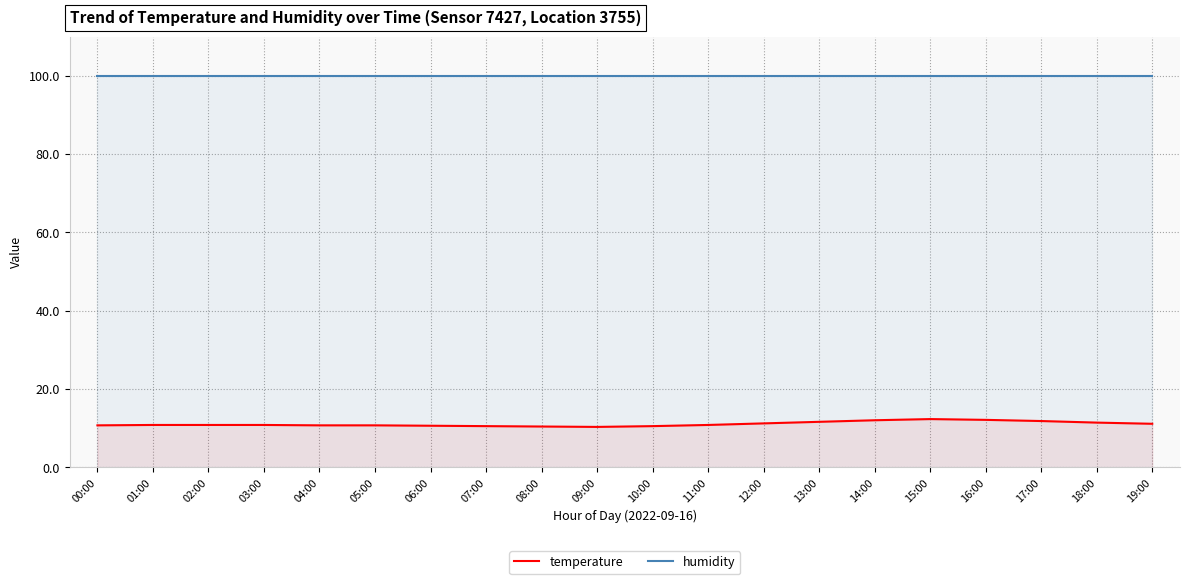

List the labels in order of temperature value, smallest first.

09:00, 08:00, 07:00, 10:00, 06:00, 00:00, 04:00, 05:00, 01:00, 02:00, 03:00, 11:00, 19:00, 12:00, 18:00, 13:00, 17:00, 14:00, 16:00, 15:00